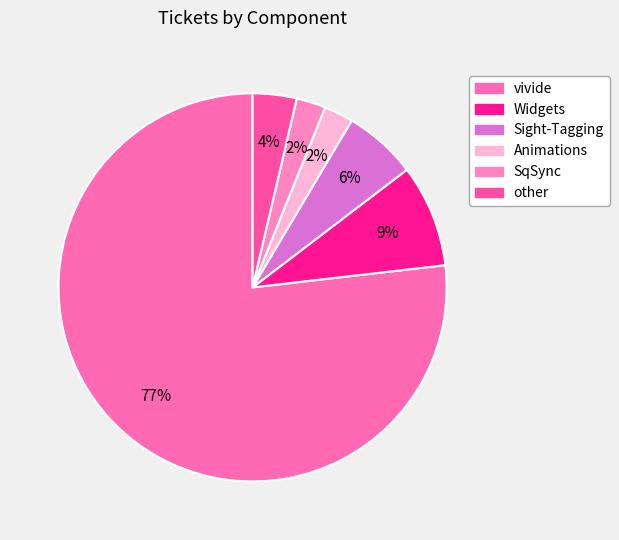

To the nearest percent, what percentage of the pie is Sight-Tagging?

6%